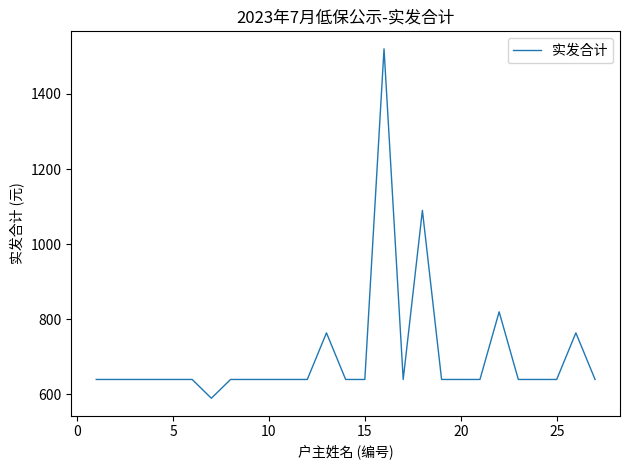

What is the maximum value shown in the chart?

1520